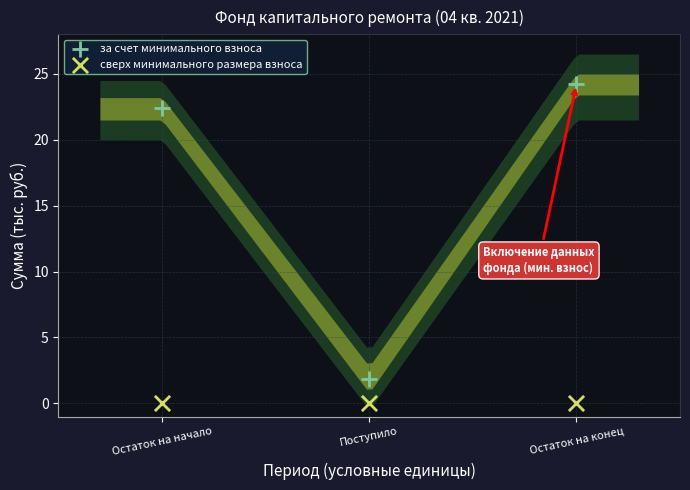

Which series contains the lowest Y value?

сверх минимального размера взноса